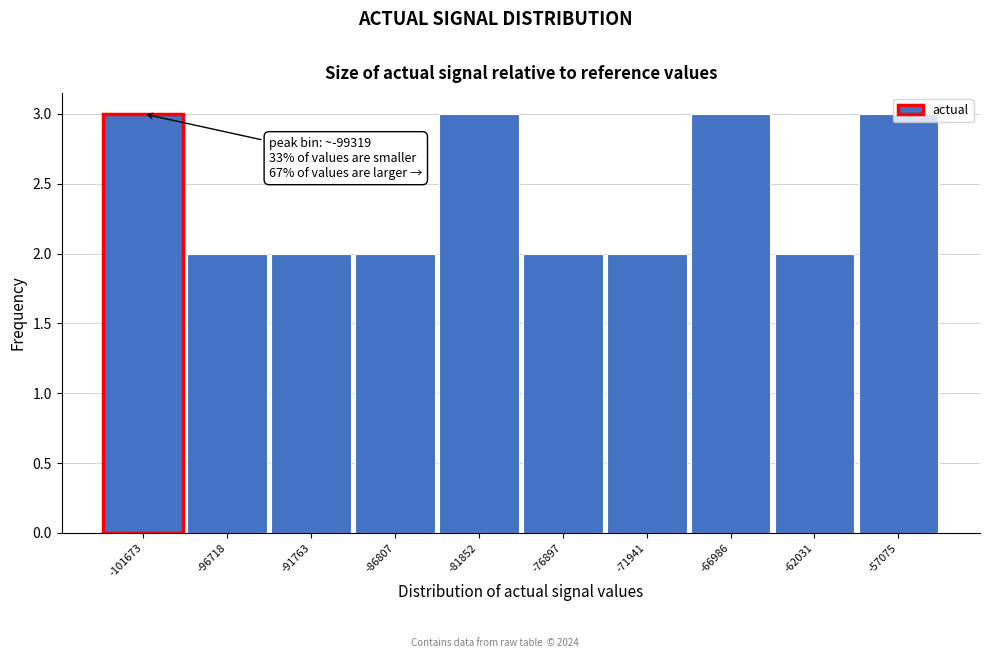

What is the sum of the values at -66986 and -101673?

6